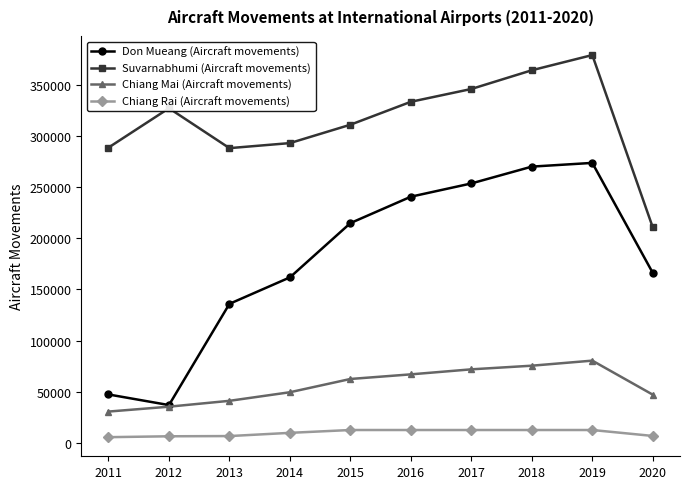

In Don Mueang (Aircraft movements), how many points are lower than both neighbors (excluding endpoints)?

1